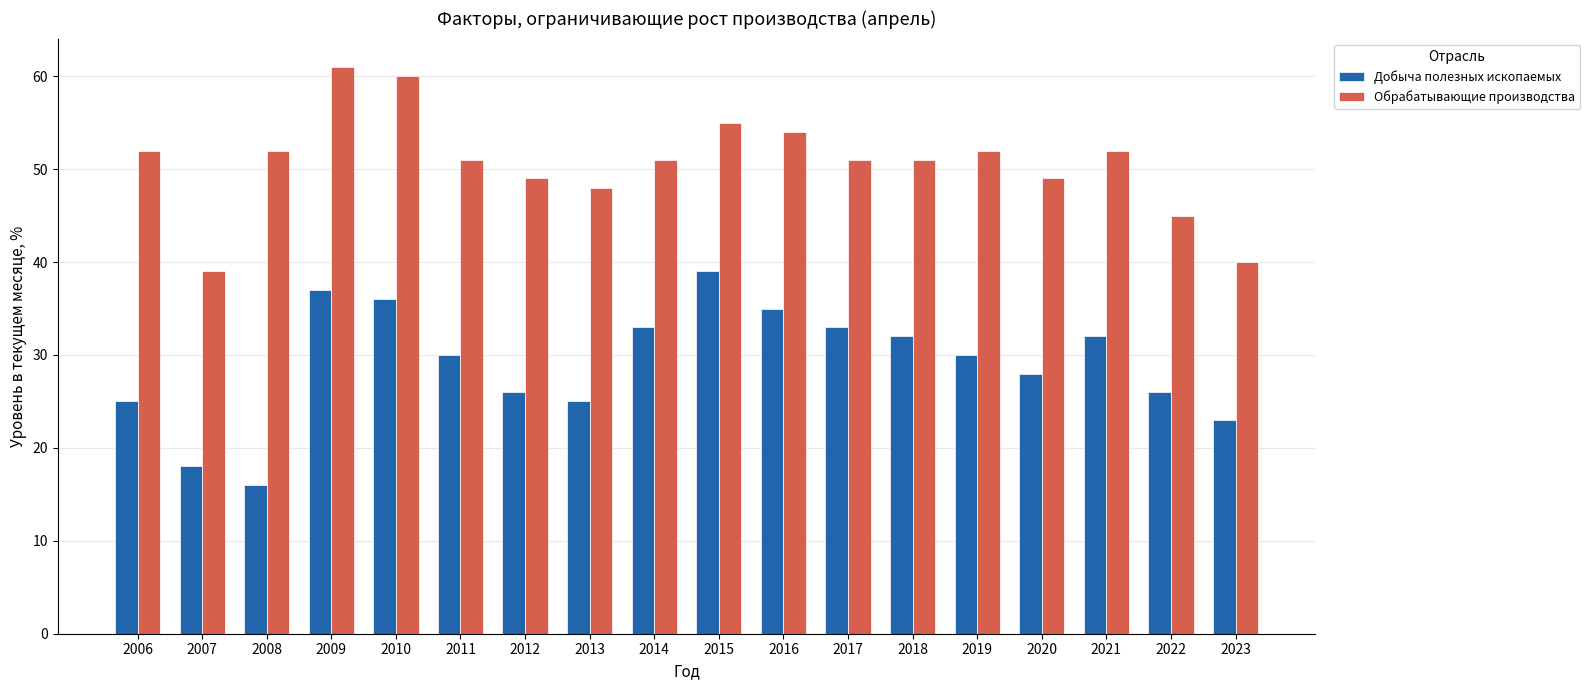

What is the average value of the Обрабатывающие производства series?

51